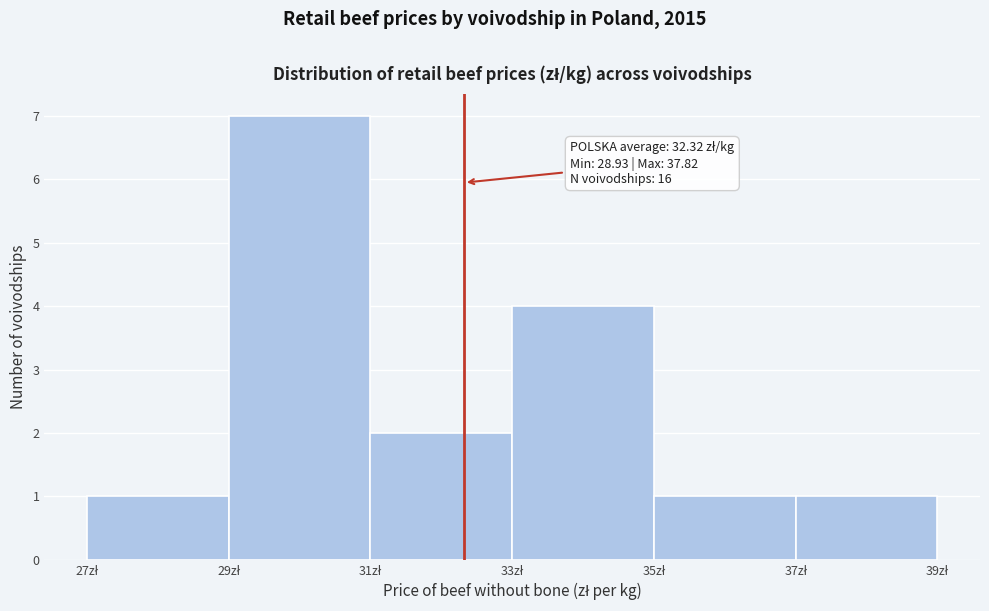

Which range on the x-axis has the tallest bar?

29 to 31